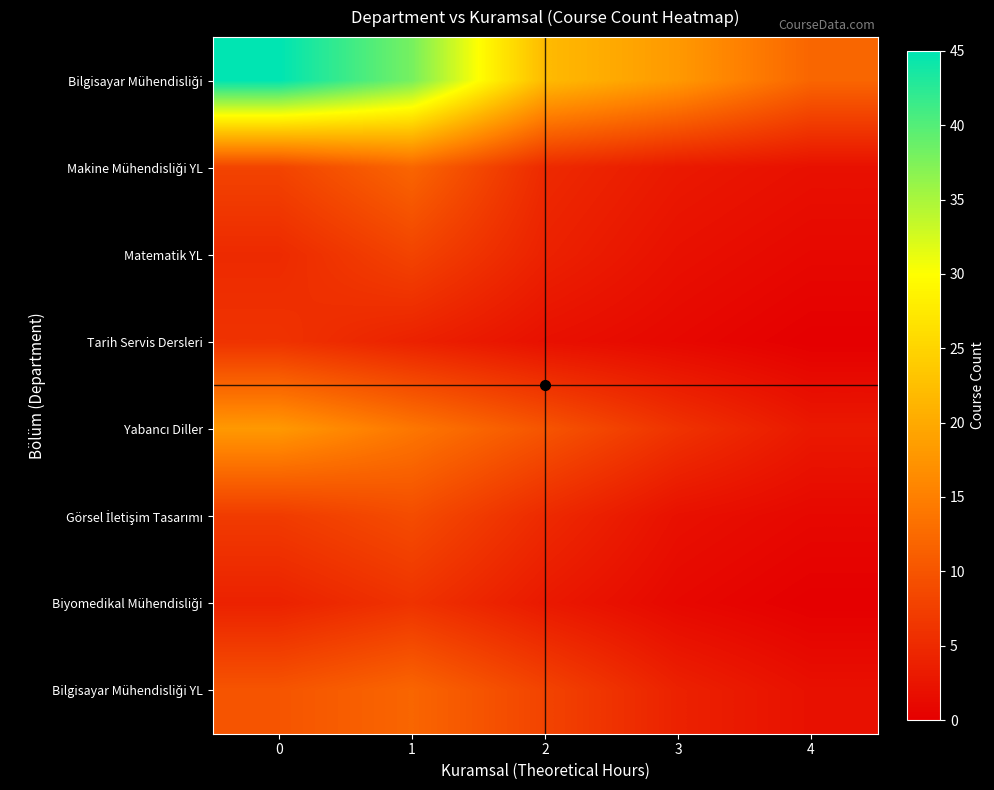

Which series has the widest spread of values?

Bilgisayar Mühendisliği